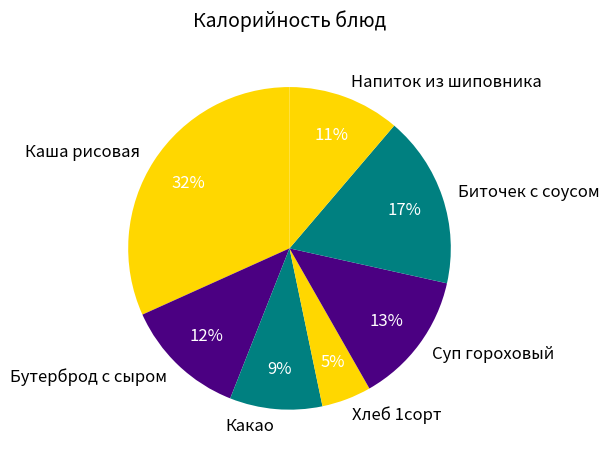

Which has a higher value, Напиток из шиповника or Бутерброд с сыром?

Бутерброд с сыром